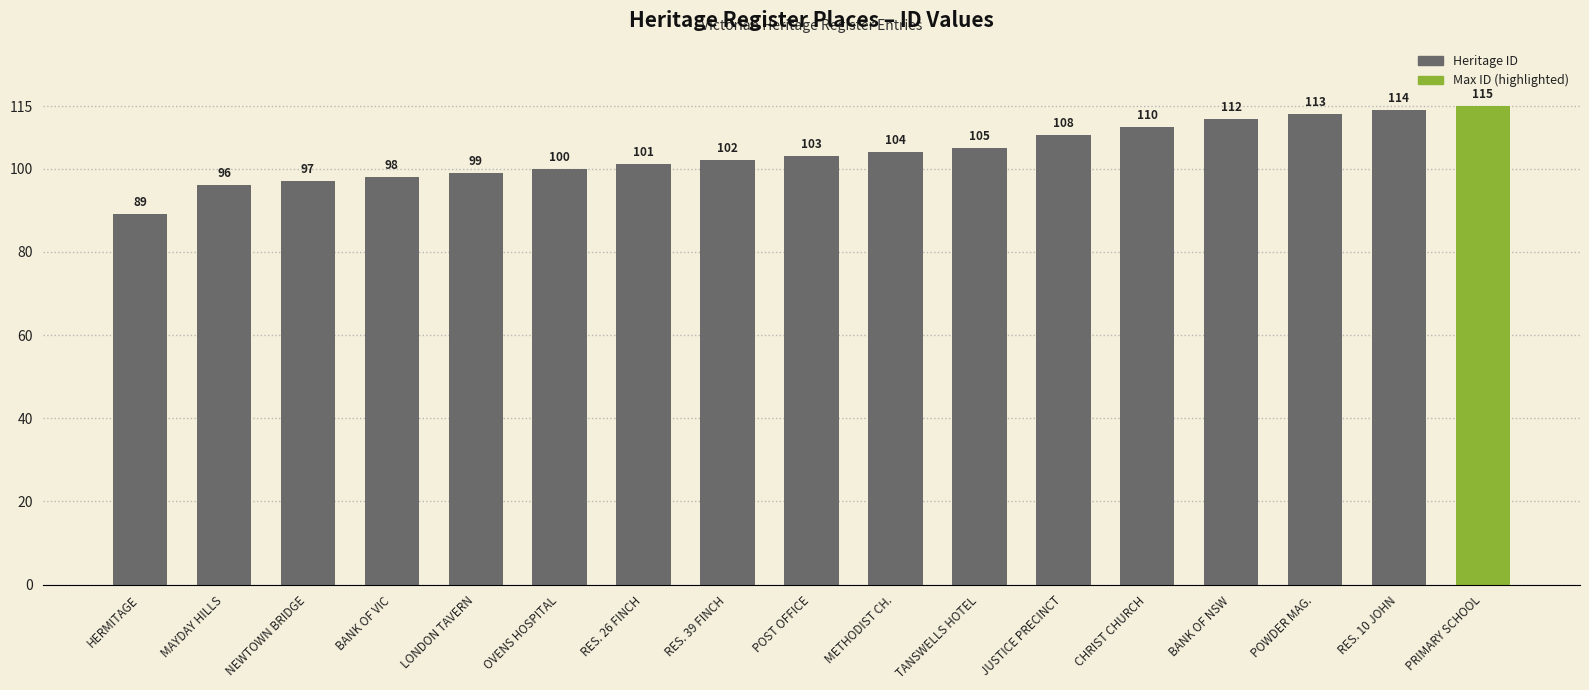

Rank the categories by value from highest to lowest.

PRIMARY SCHOOL, RES. 10 JOHN, POWDER MAG., BANK OF NSW, CHRIST CHURCH, JUSTICE PRECINCT, TANSWELLS HOTEL, METHODIST CH., POST OFFICE, RES. 39 FINCH, RES. 26 FINCH, OVENS HOSPITAL, LONDON TAVERN, BANK OF VIC, NEWTOWN BRIDGE, MAYDAY HILLS, HERMITAGE